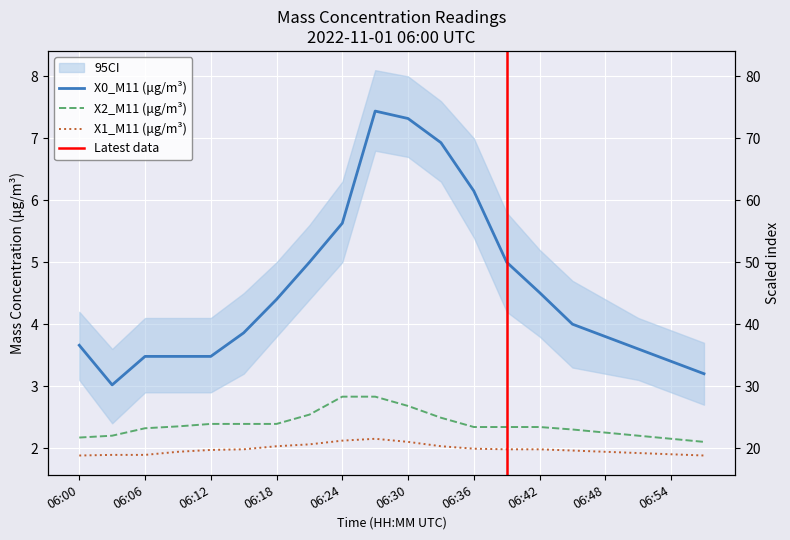

True or false: X2_M11 (μg/m³) and X0_M11 (μg/m³) intersect in this chart.

False